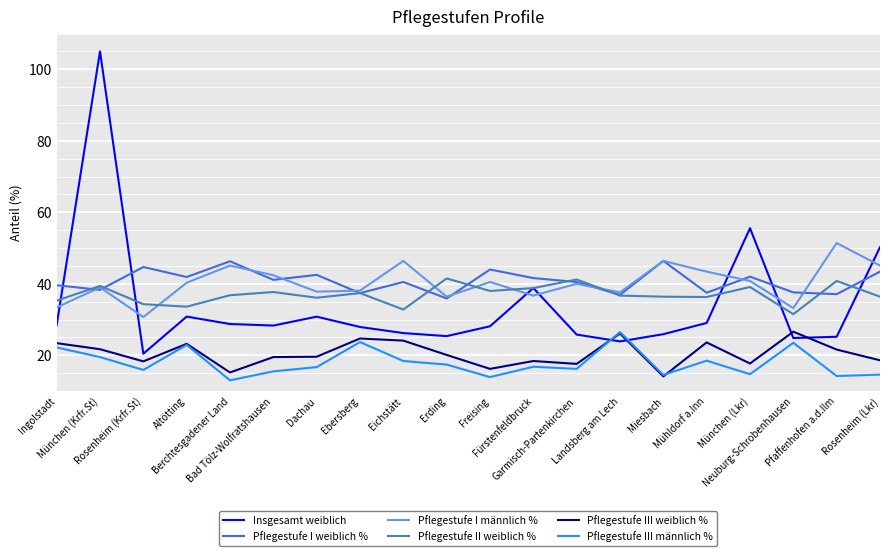

Which series has the largest range (max minus min)?

Insgesamt weiblich